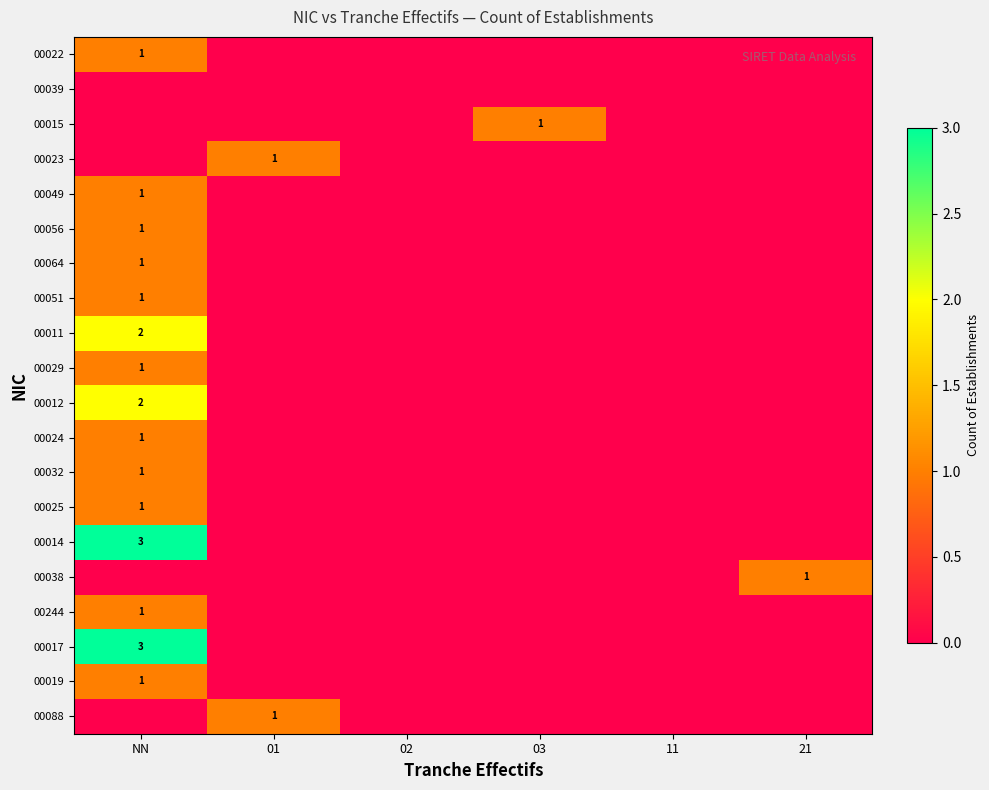

What is the maximum value shown in the chart?

3